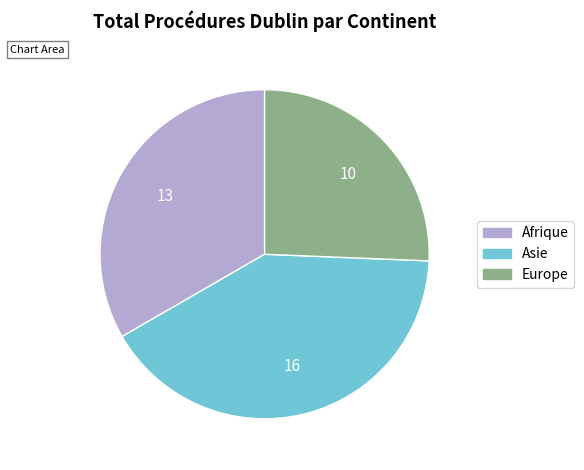

Which slice is the smallest?

Europe